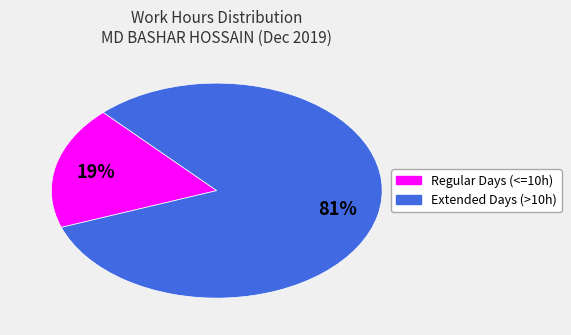

Which category has the smallest portion of the pie?

Regular Days (<=10h)